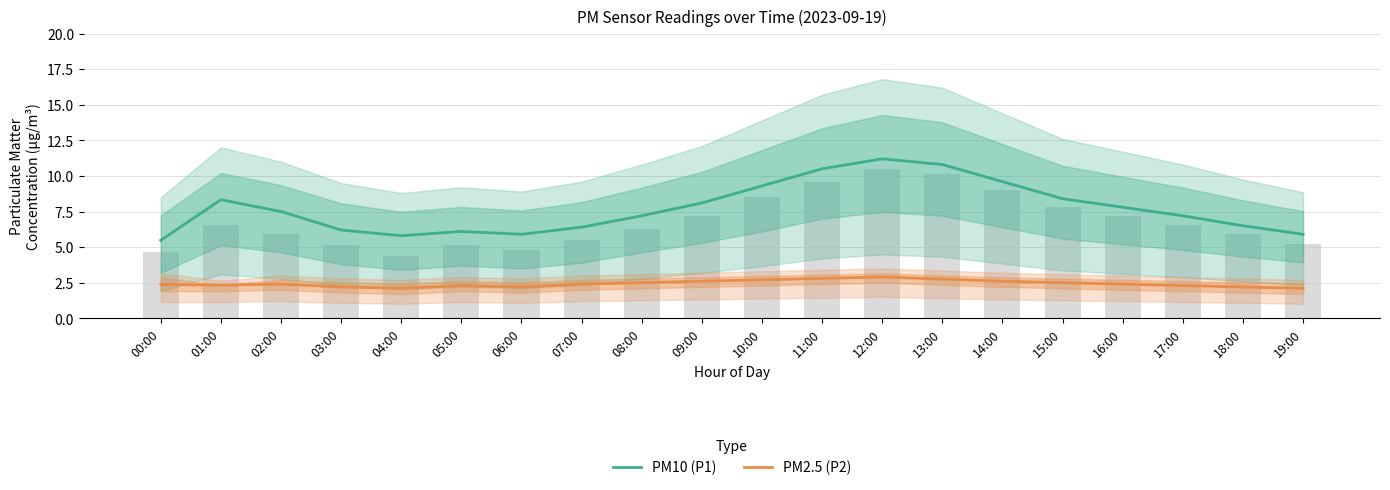

Is it true that PM10 (P1) equals 6.4 at 07:00?

True